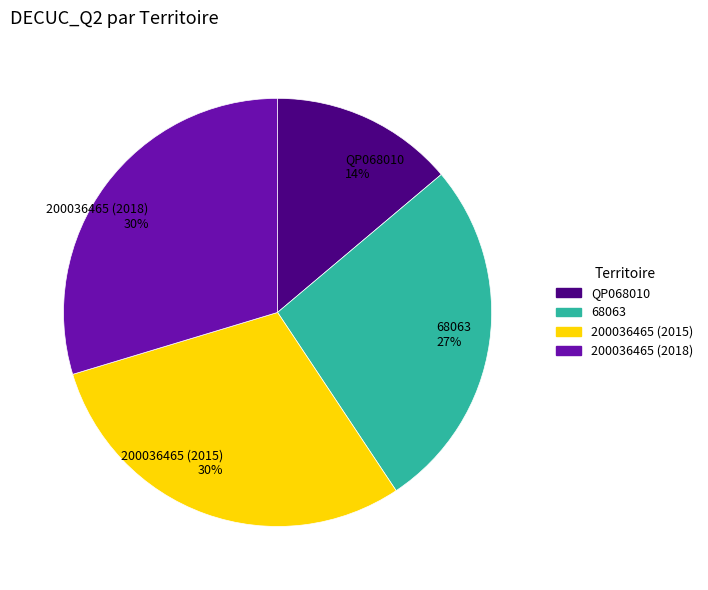

How many segments does this pie chart have?

4